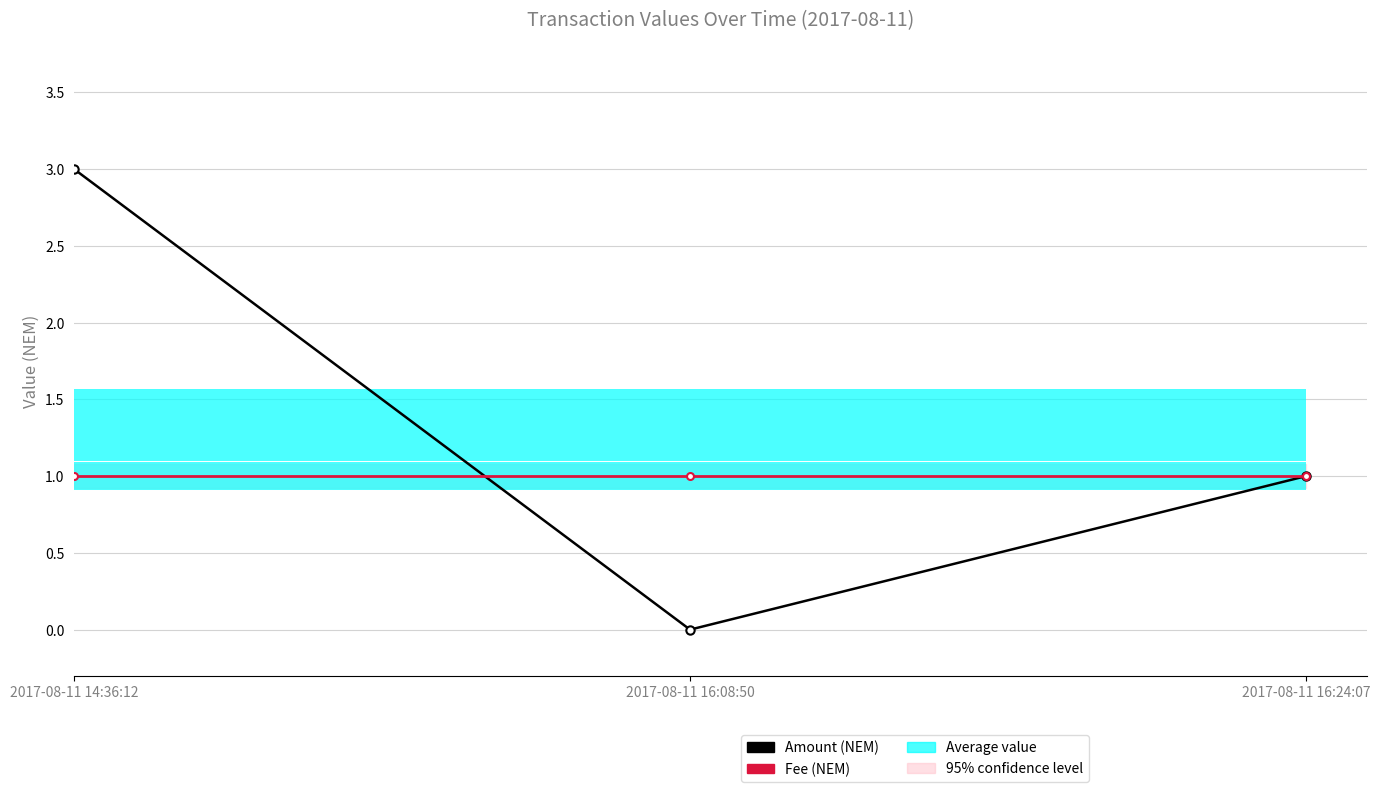

True or false: Amount has a value of 1 at 2017-08-11 16:24:07.

True